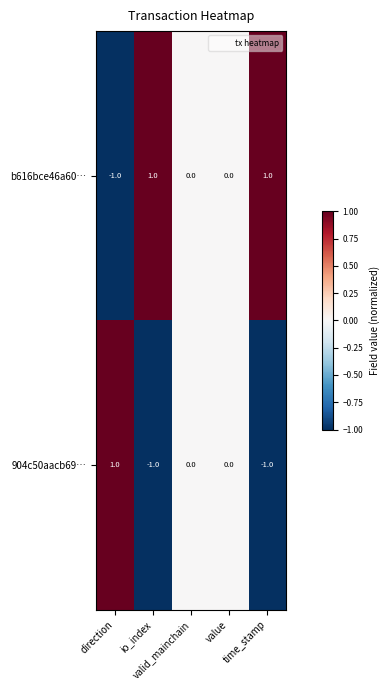

Count the number of categories in the chart.

5